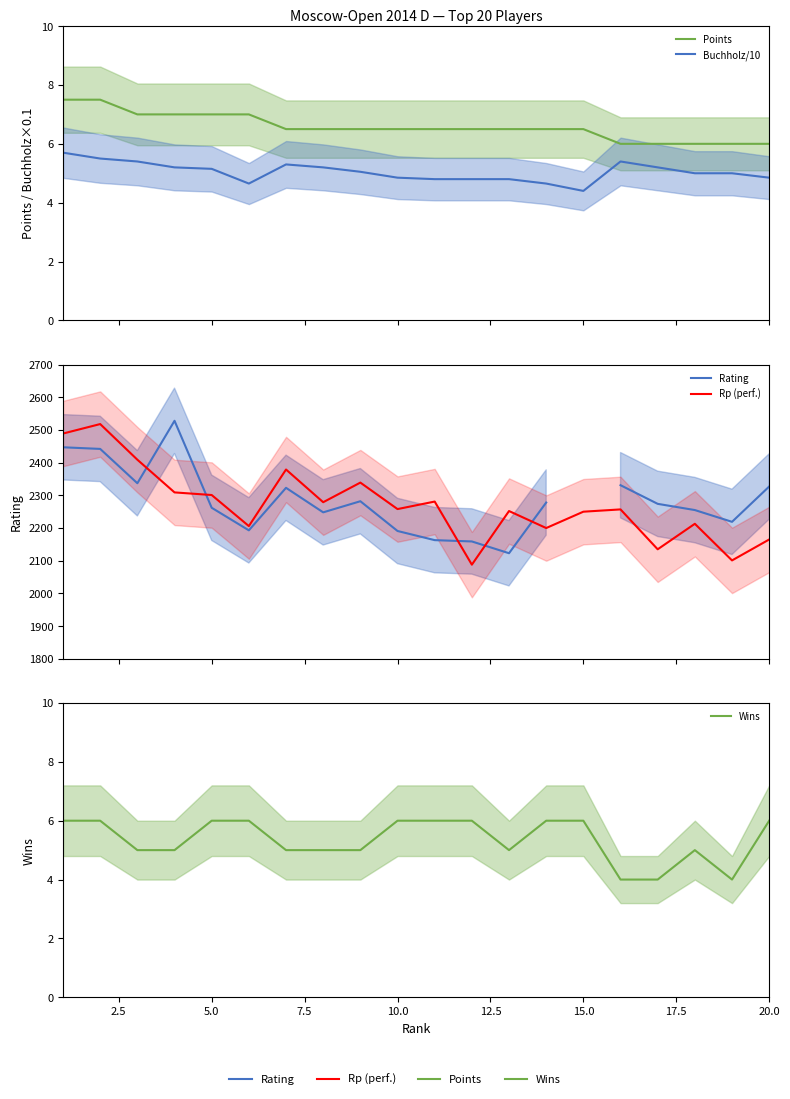

Does the chart have visible grid lines?

No